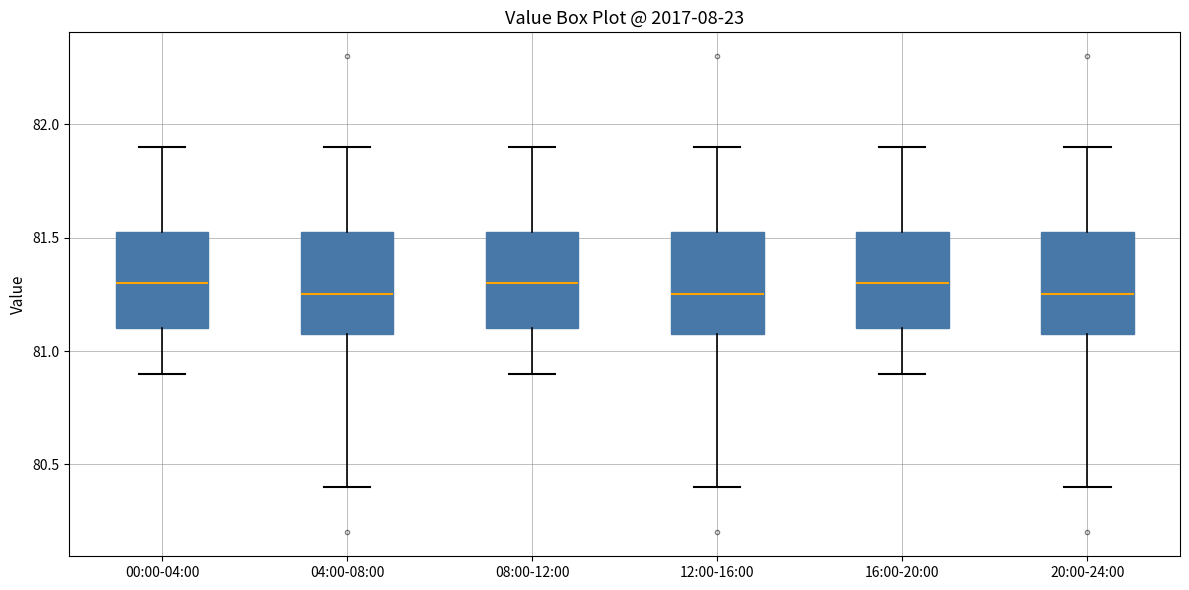

Reading left to right, read every box against the y-axis: the position of its median line, the range the box covers, and the ends of its whiskers. The values are not printed on the chart, so give them approximately, as read against the axis.

00:00-04:00: median 81.30, box 81.10 to 81.55, whiskers 80.90 to 81.90
04:00-08:00: median 81.25, box 81.10 to 81.55, whiskers 80.40 to 81.90
08:00-12:00: median 81.30, box 81.10 to 81.55, whiskers 80.90 to 81.90
12:00-16:00: median 81.25, box 81.10 to 81.55, whiskers 80.40 to 81.90
16:00-20:00: median 81.30, box 81.10 to 81.55, whiskers 80.90 to 81.90
20:00-24:00: median 81.25, box 81.10 to 81.55, whiskers 80.40 to 81.90